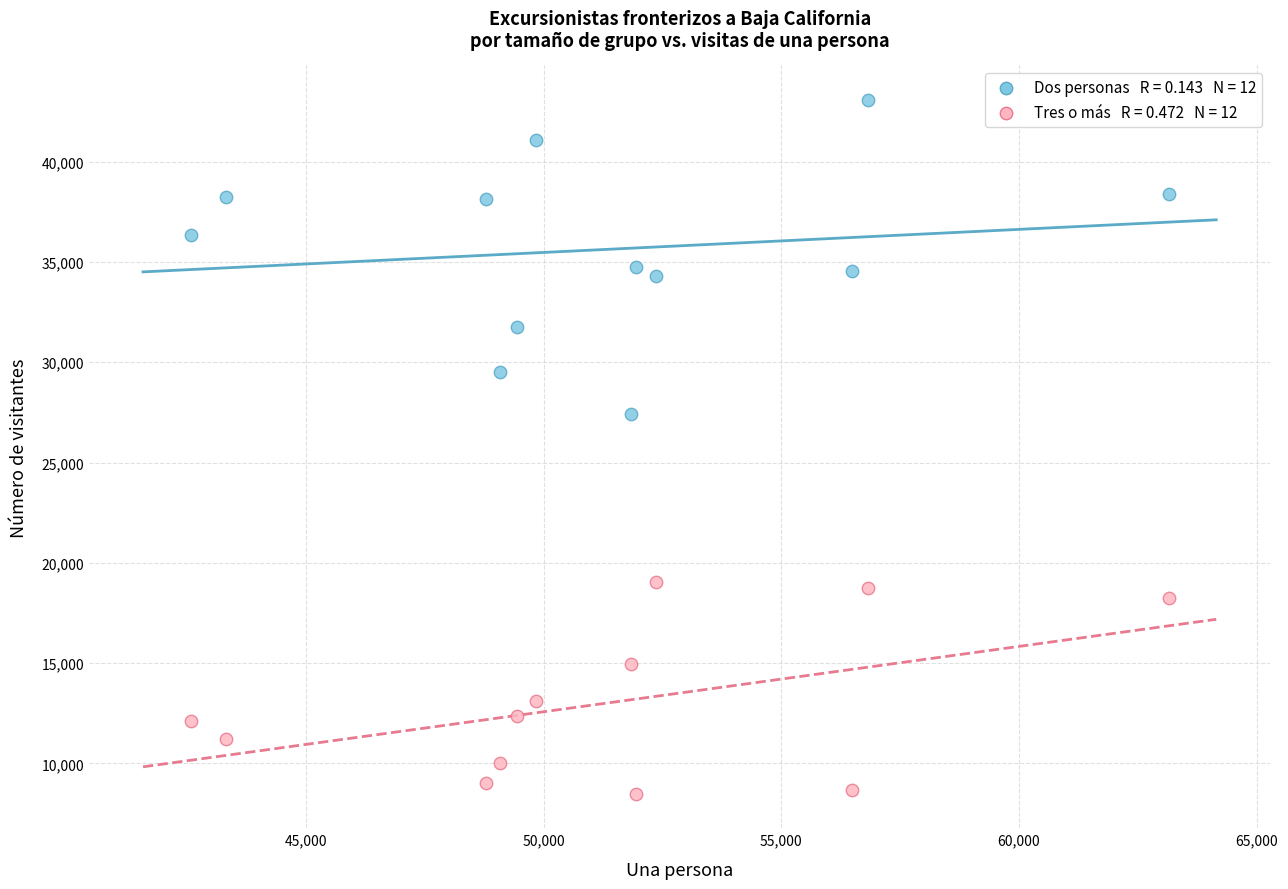

Across all data points, what is the range of Y values (max minus min)?

34566